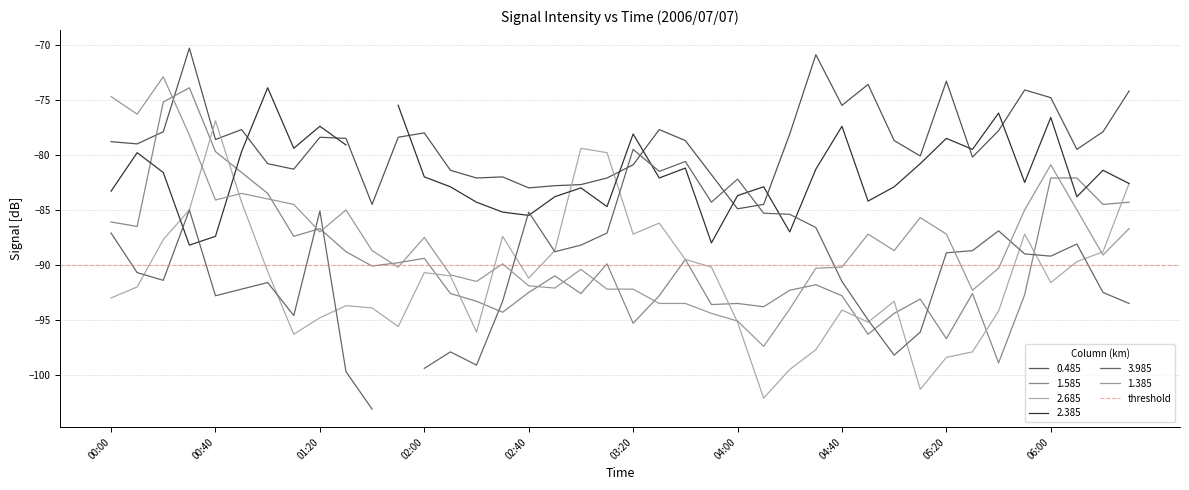

Rank the categories by 1.385 value from lowest to highest.

2006/07/07 04:10, 2006/07/07 04:00, 2006/07/07 03:50, 2006/07/07 04:20, 2006/07/07 03:30, 2006/07/07 03:40, 2006/07/07 05:30, 2006/07/07 03:10, 2006/07/07 03:20, 2006/07/07 02:50, 2006/07/07 02:40, 2006/07/07 02:20, 2006/07/07 02:10, 2006/07/07 03:00, 2006/07/07 04:30, 2006/07/07 05:40, 2006/07/07 01:50, 2006/07/07 04:40, 2006/07/07 02:30, 2006/07/07 06:20, 2006/07/07 01:40, 2006/07/07 05:00, 2006/07/07 02:00, 2006/07/07 04:50, 2006/07/07 05:20, 2006/07/07 01:20, 2006/07/07 06:30, 2006/07/07 05:10, 2006/07/07 01:30, 2006/07/07 05:50, 2006/07/07 06:10, 2006/07/07 01:10, 2006/07/07 00:40, 2006/07/07 01:00, 2006/07/07 00:50, 2006/07/07 06:00, 2006/07/07 00:30, 2006/07/07 00:10, 2006/07/07 00:00, 2006/07/07 00:20